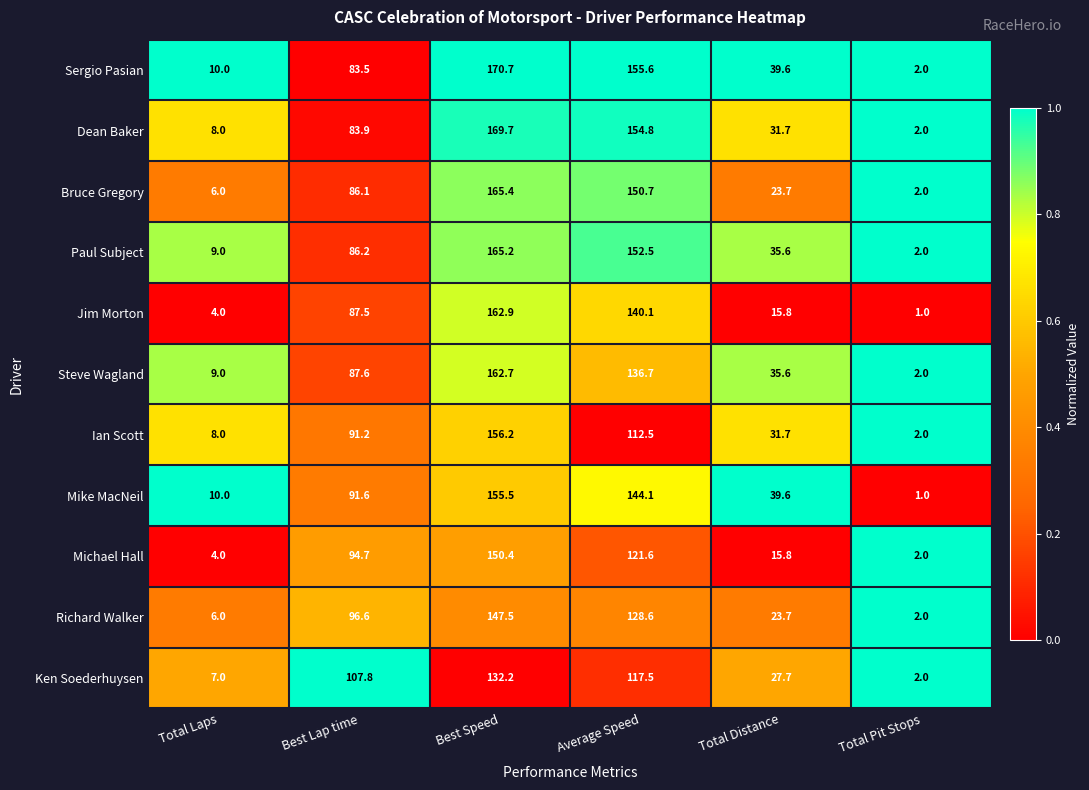

What is the total value across all series at Average Speed?

1514.7